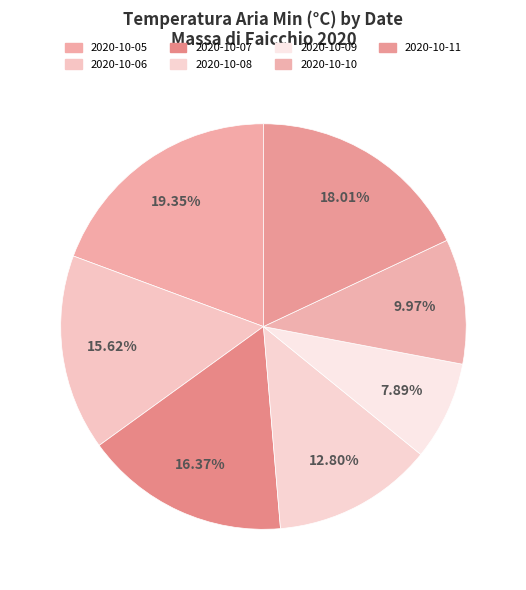

Do 2020-10-05 and 2020-10-11 together represent more than half of the pie?

No